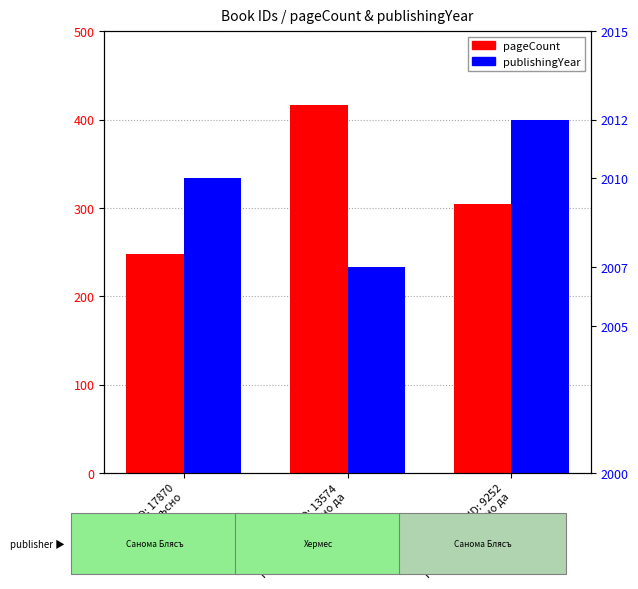

Which has a higher value, ID: 13574
Никога не е късно да or ID: 9252
Никога не е късно да?

ID: 13574
Никога не е късно да